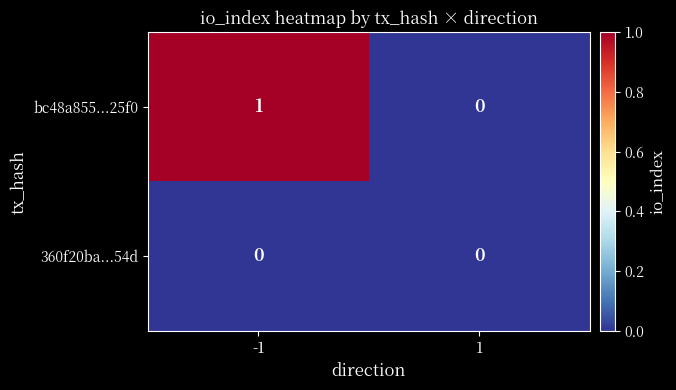

Rank the series by their maximum value, from highest to lowest.

bc48a855...25f0, 360f20ba...54d